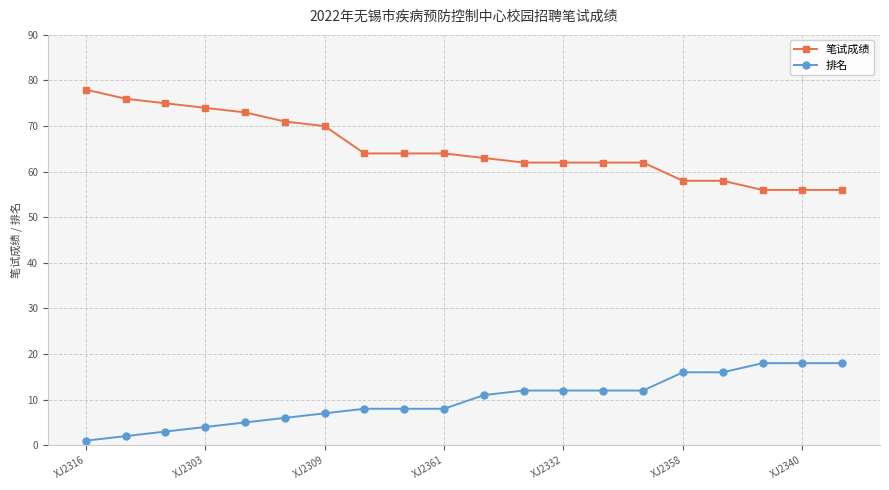

What is the average value of the 排名 series?

10